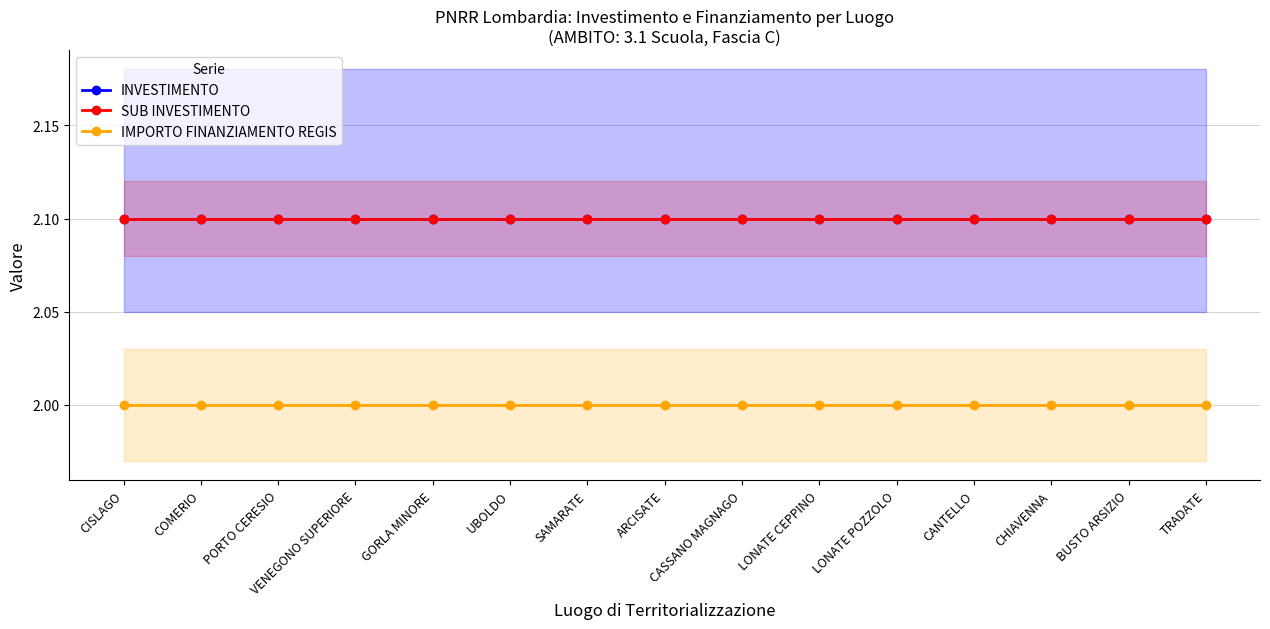

What is the greatest value displayed?

2.1